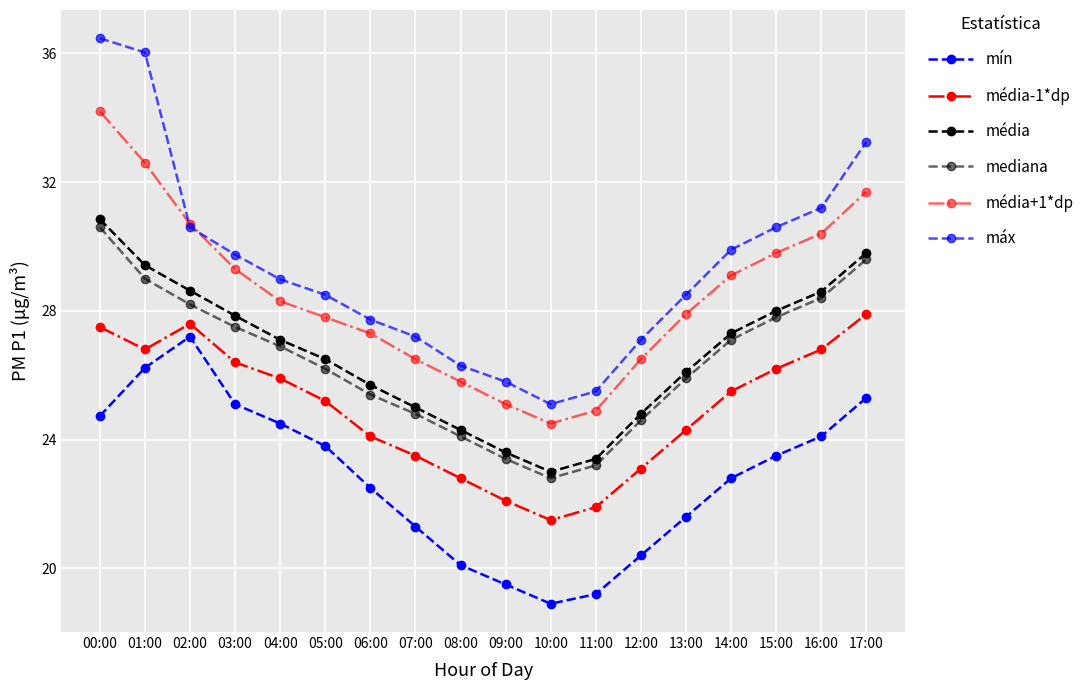

How many values in the média series exceed 27?

9